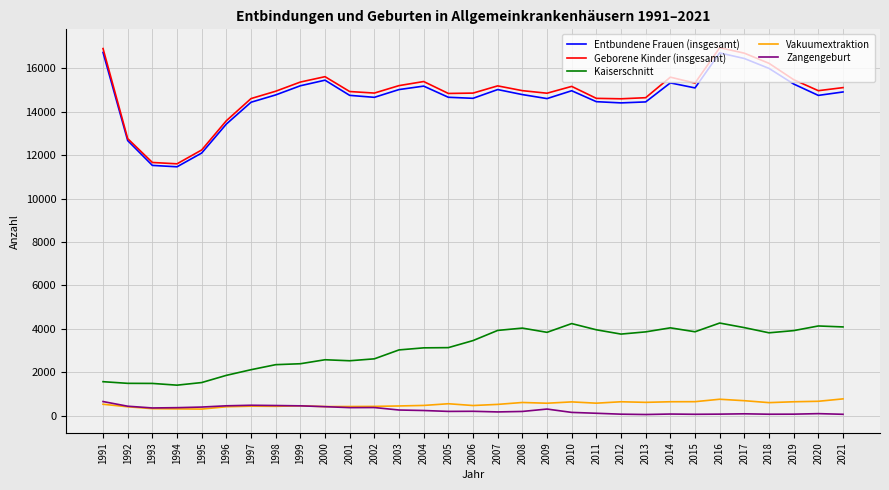

What is the minimum value for Kaiserschnitt?

1402